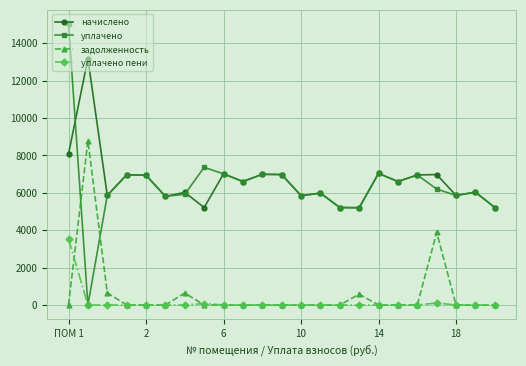

Which series ends up on top after the final intersection of задолженность and уплачено?

уплачено